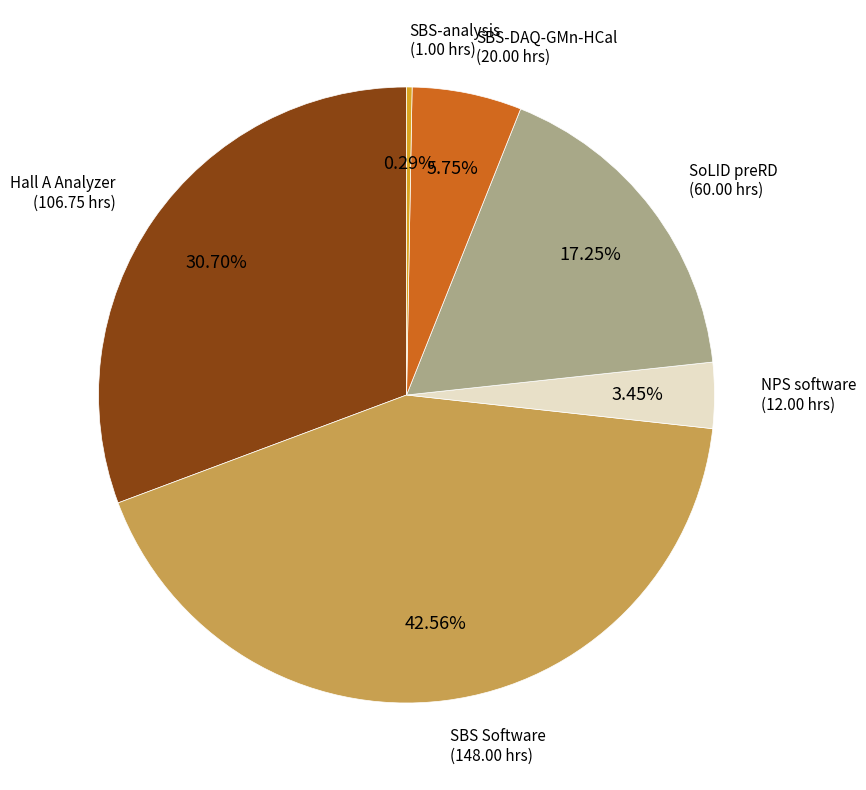

Is there any slice that represents more than half of the pie?

No